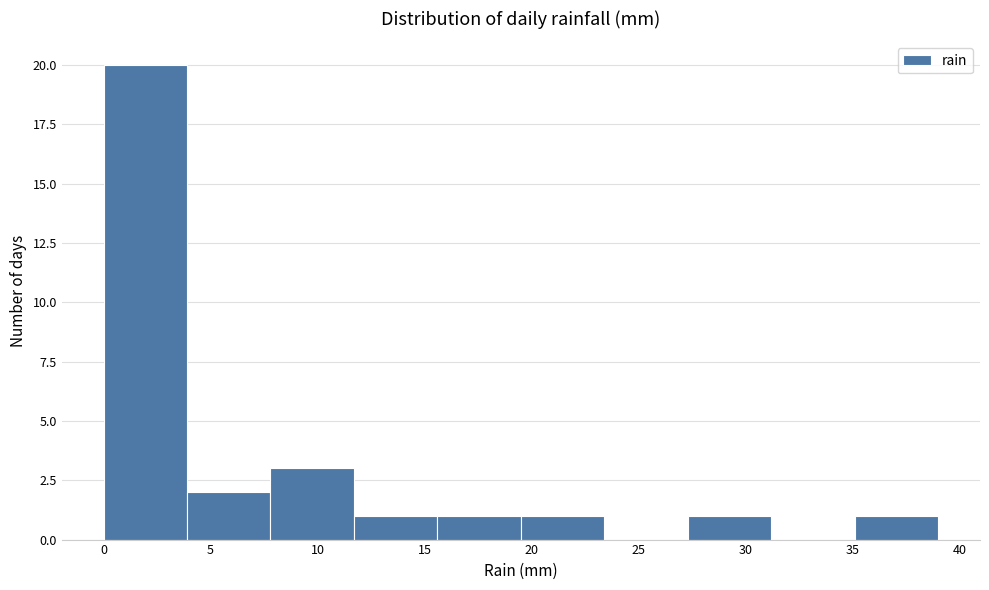

What is the height of the bar covering 11.7 to 15.6 on the x-axis? Neither the bar edges nor the heights are printed on the chart, so give them approximately, as read against the axes.

1